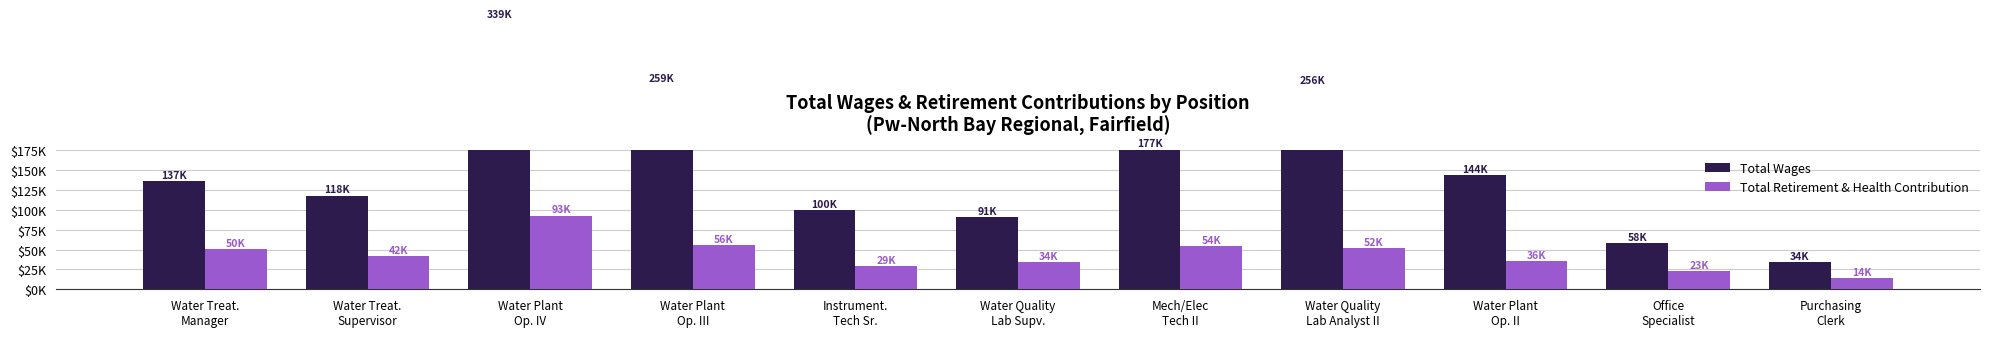

Which label corresponds to the largest value in the chart?

Water Plant
Op. IV